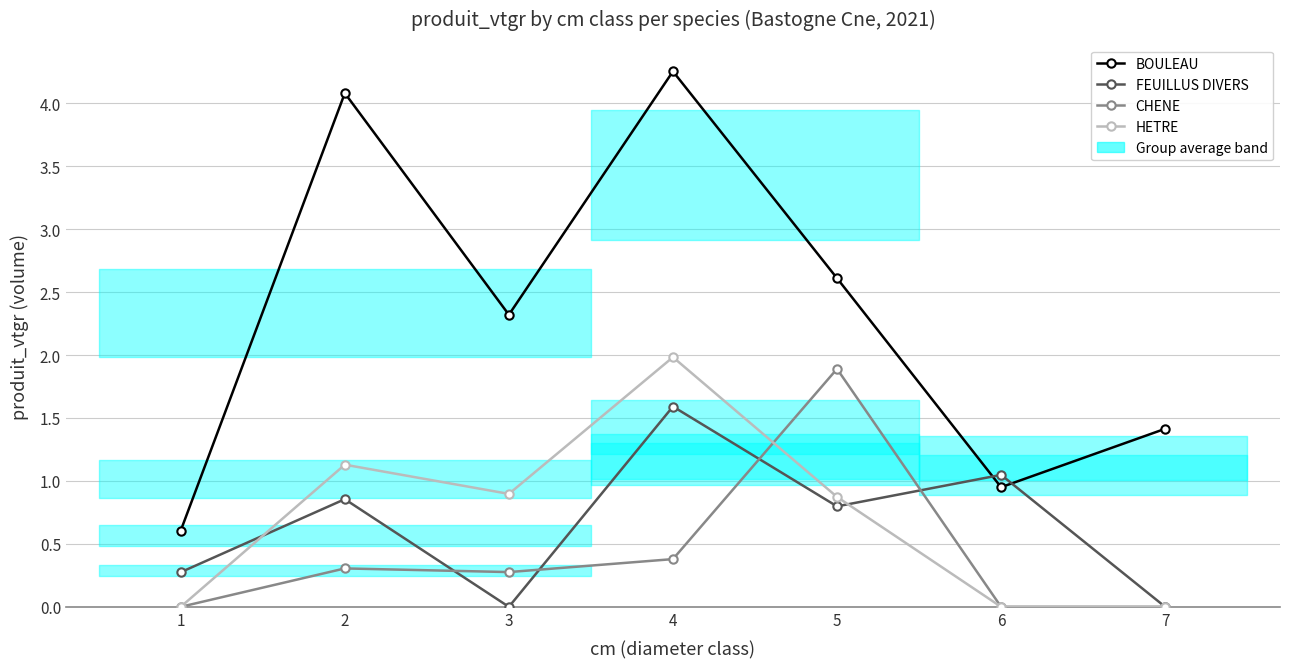

What is the value of the CHENE point at the 4th from the left?

0.4